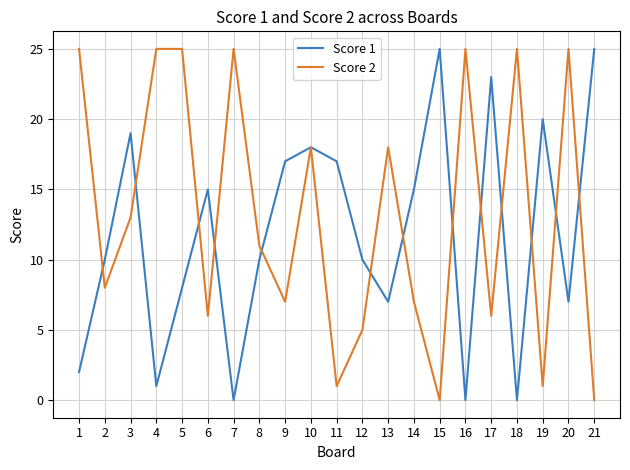

True or false: Score 2 has a value of 25 at 4.

True